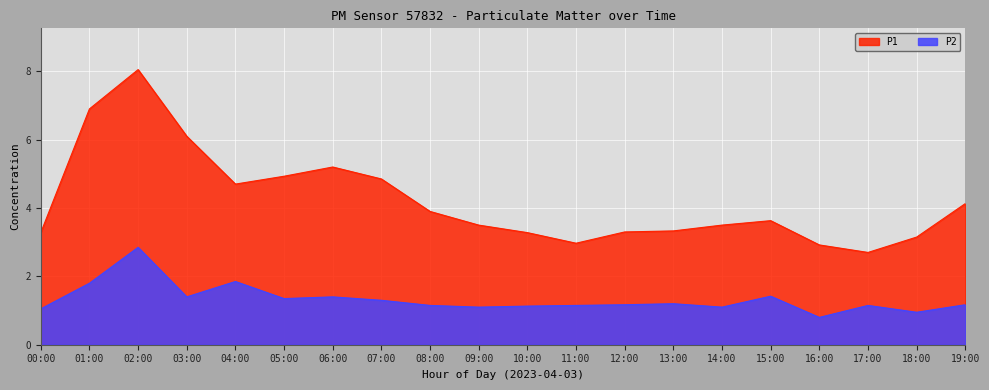

What is the value of the P1 point at the 13th from the left?

3.3